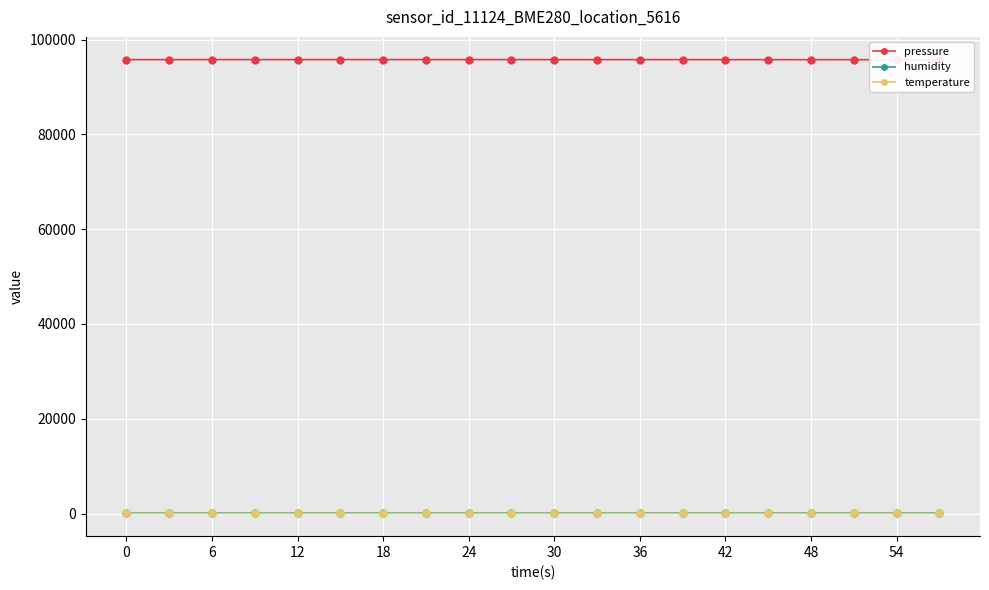

What is the average value of the humidity series?

87.0